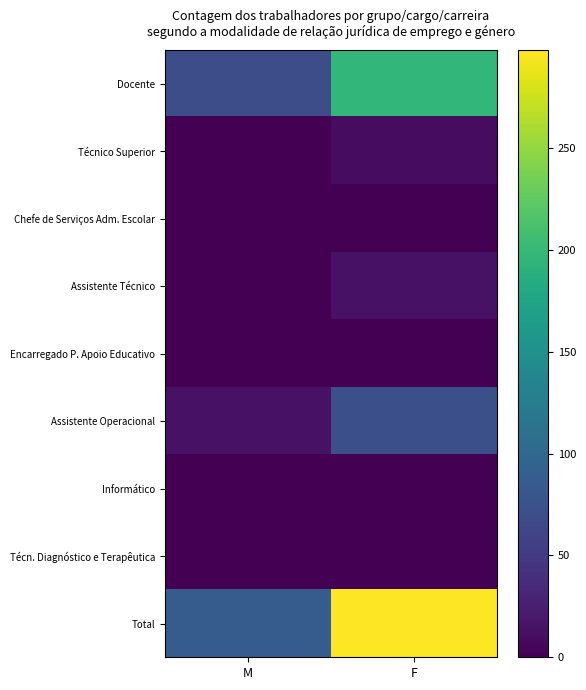

Which series has the largest total across all categories?

Total